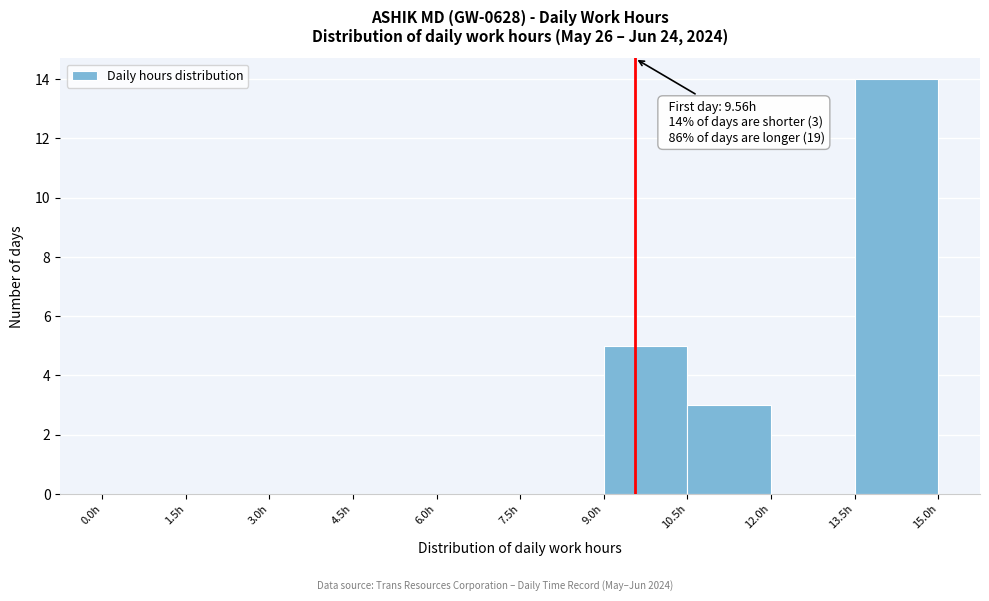

Which range on the x-axis has the tallest bar?

13.5 to 15.0